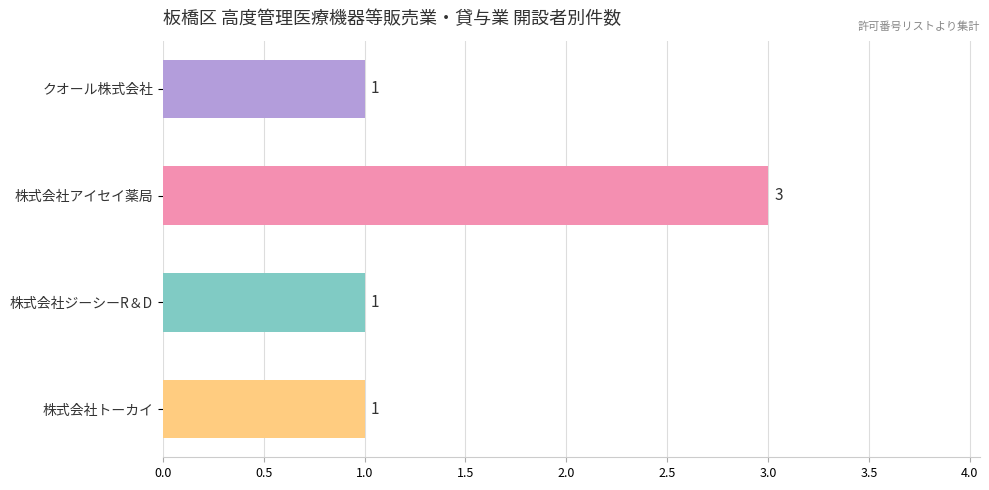

Does the chart contain any negative values?

No